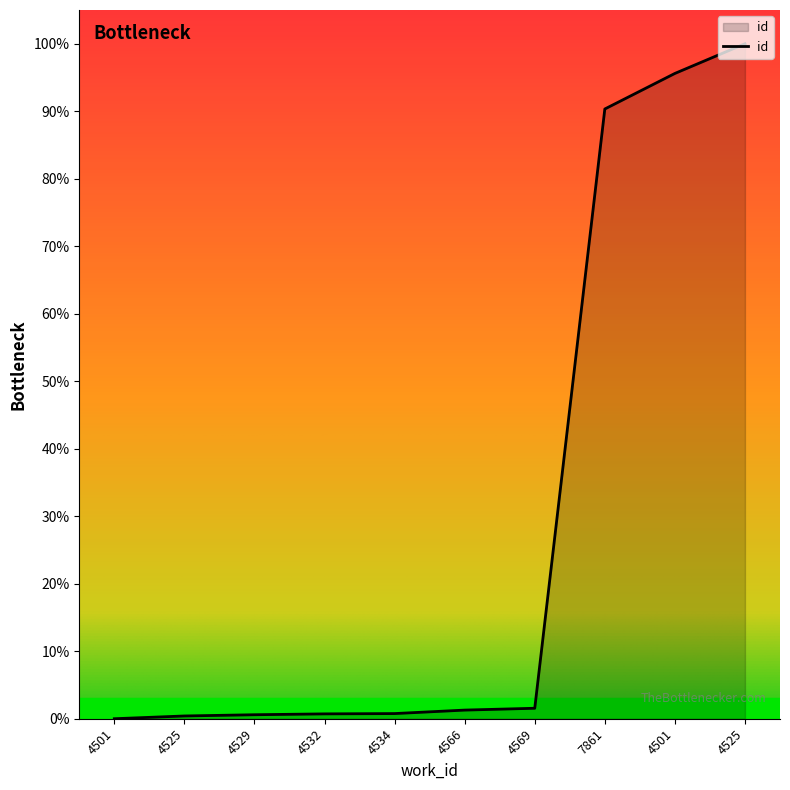

How many lines are shown in the chart?

1